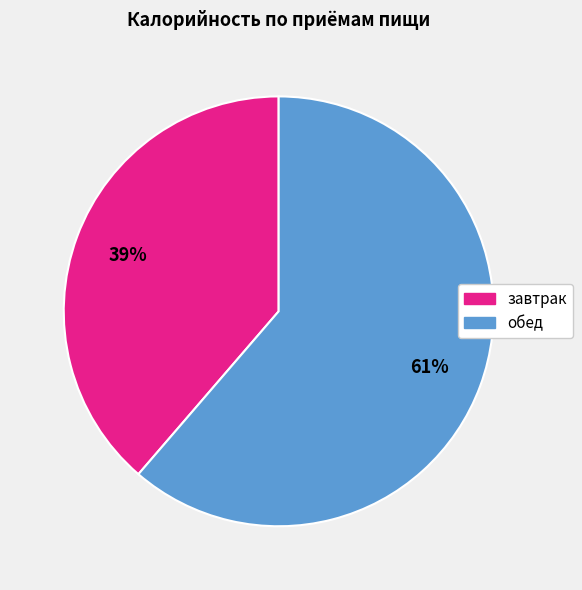

Combined, do обед and завтрак account for over 50%?

Yes